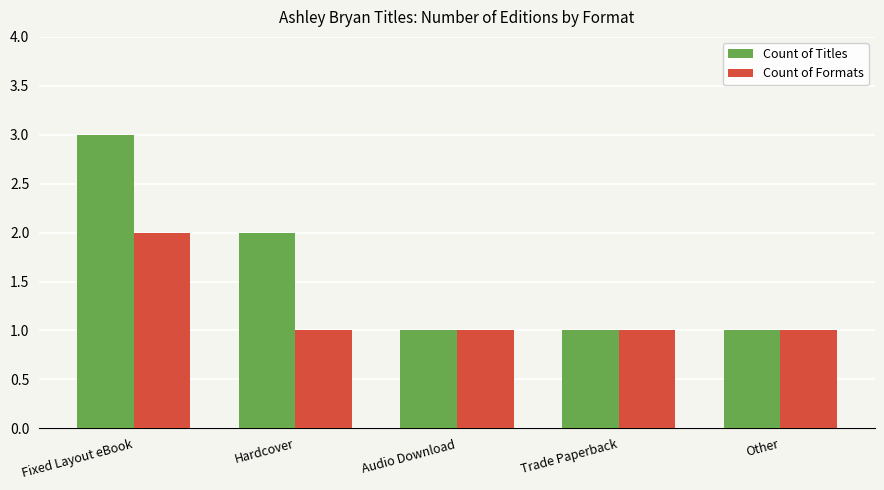

What are all the series names shown in the legend?

Count of Titles, Count of Formats